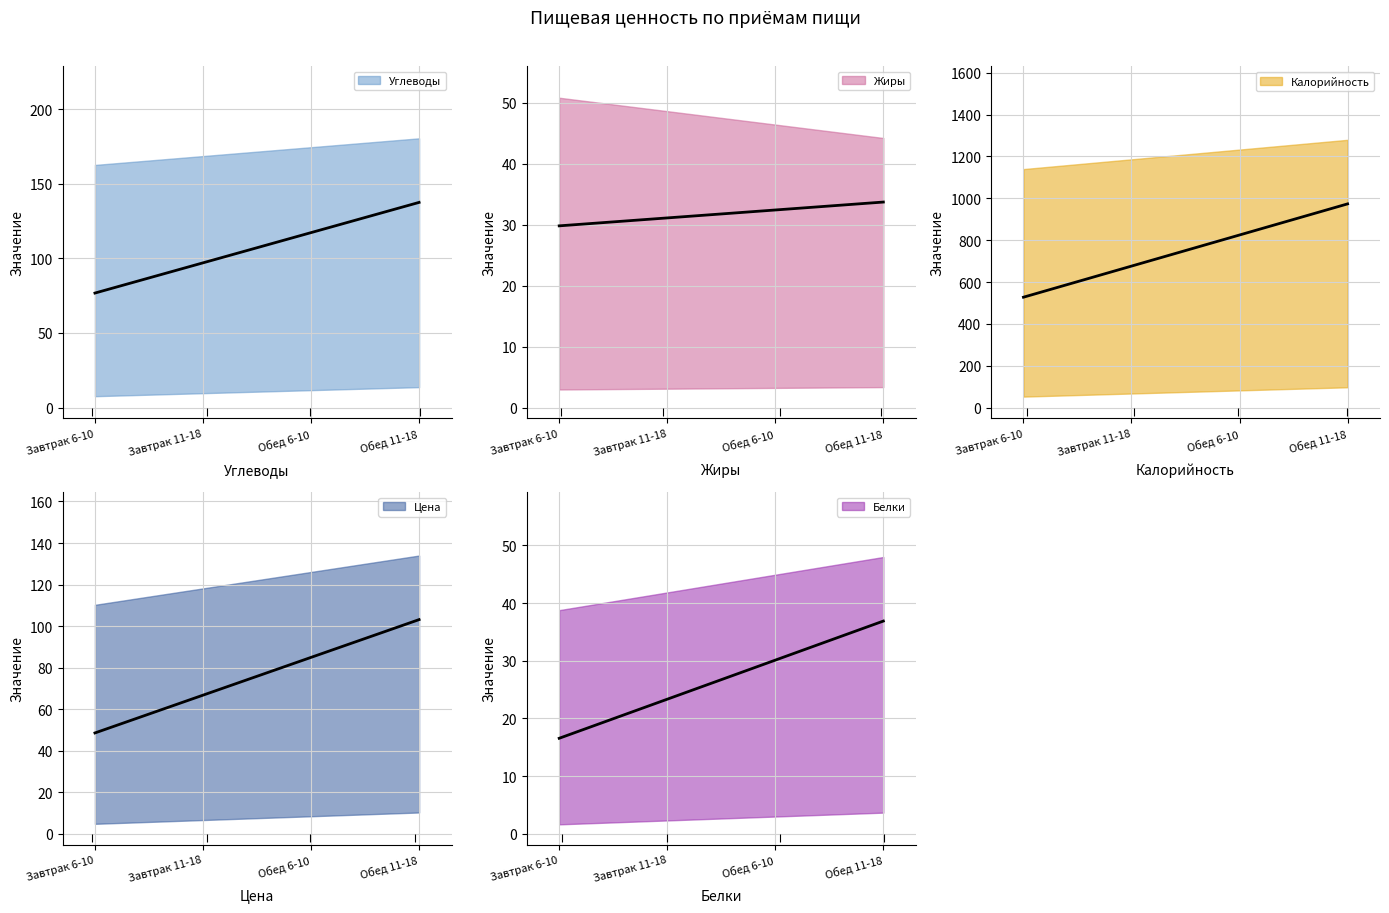

What is the average value of the Цена series?

75.9